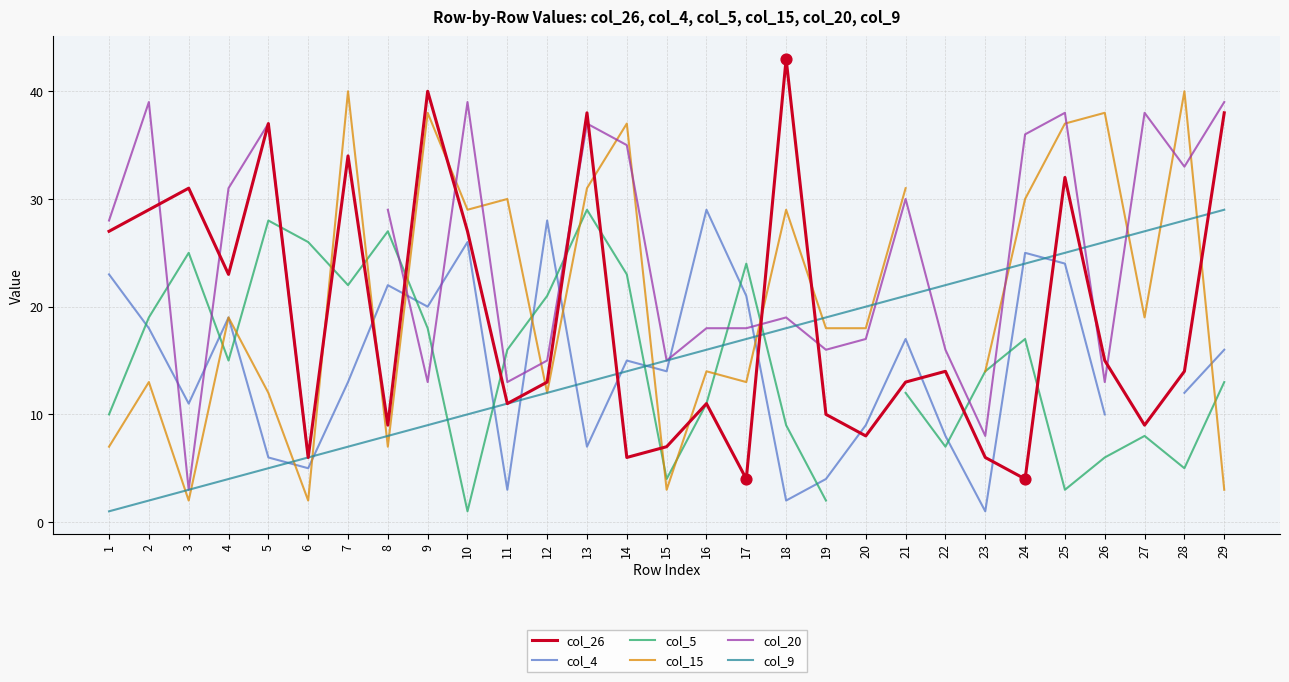

What are all the series names shown in the legend?

col_26, col_4, col_5, col_15, col_20, col_9